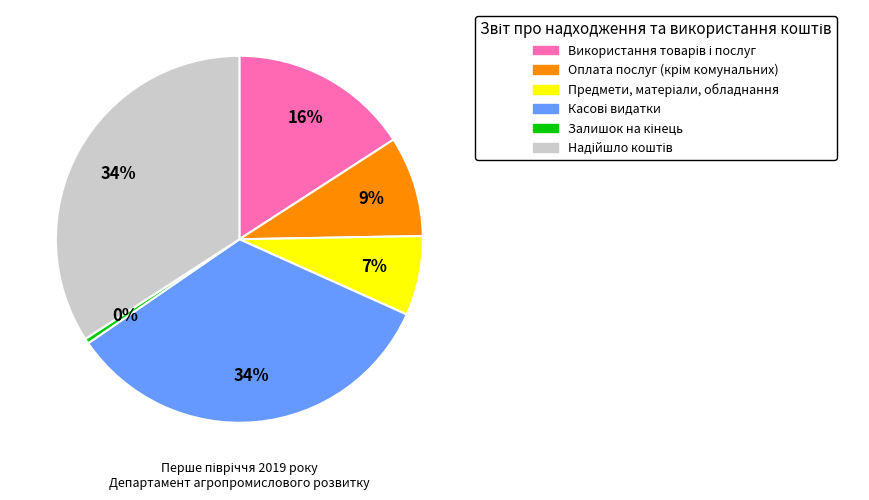

Is there any slice that represents more than half of the pie?

No